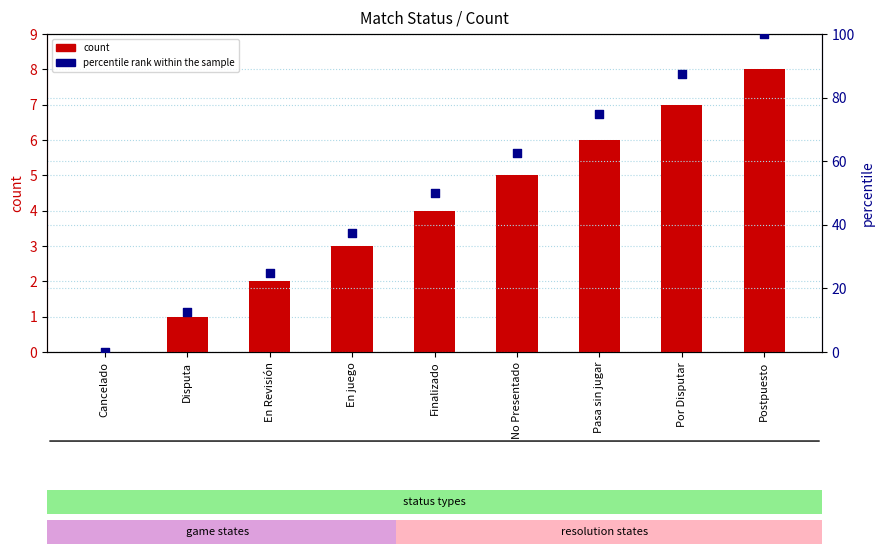

At which category is the sum across all series the highest?

Postpuesto